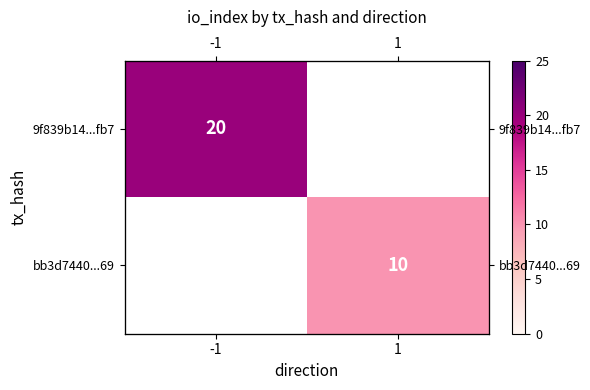

How many values in bb3d7440...69 are above zero?

1